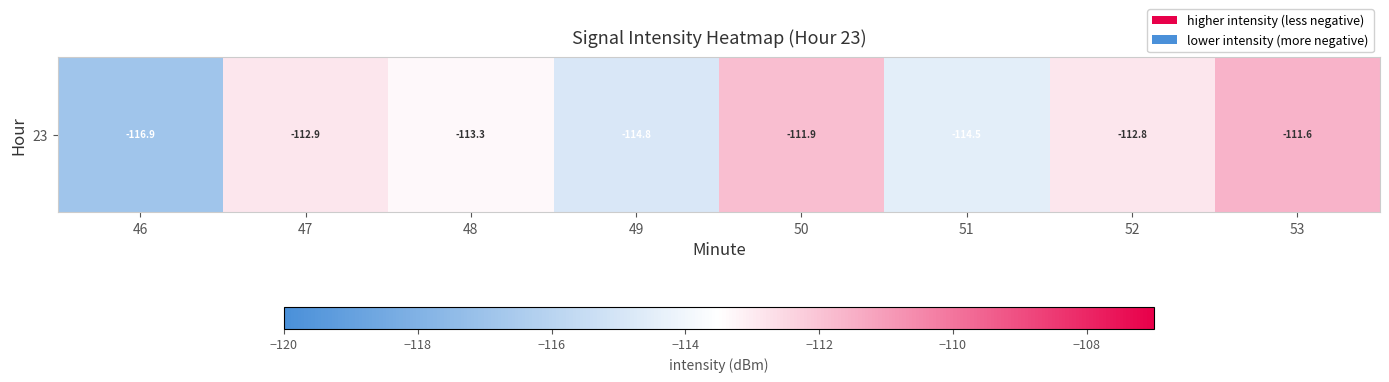

At which label does the data first exceed -112?

50